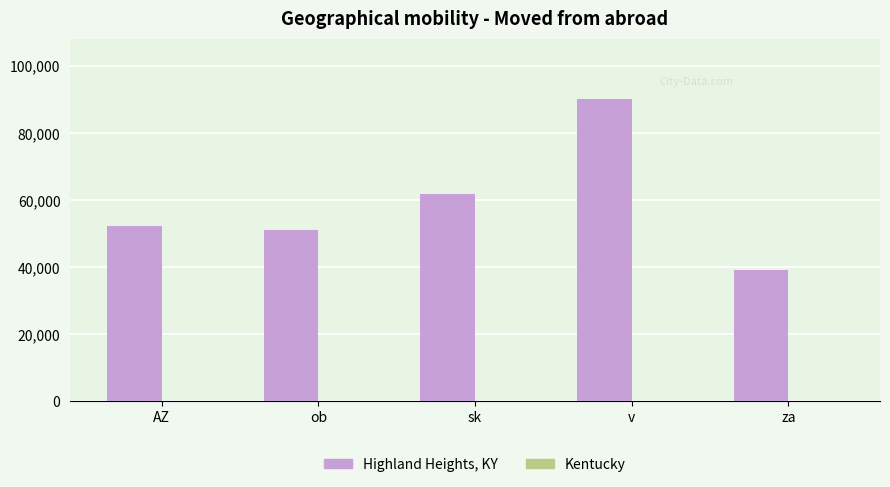

Are the bars horizontal?

No